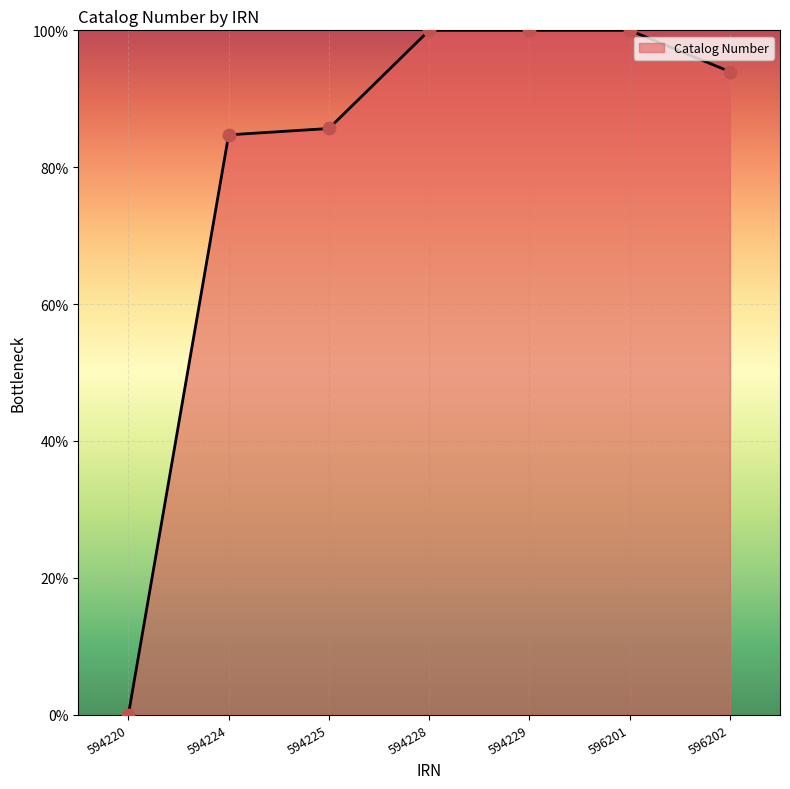

Between 594220 and 594229, which is larger?

594229